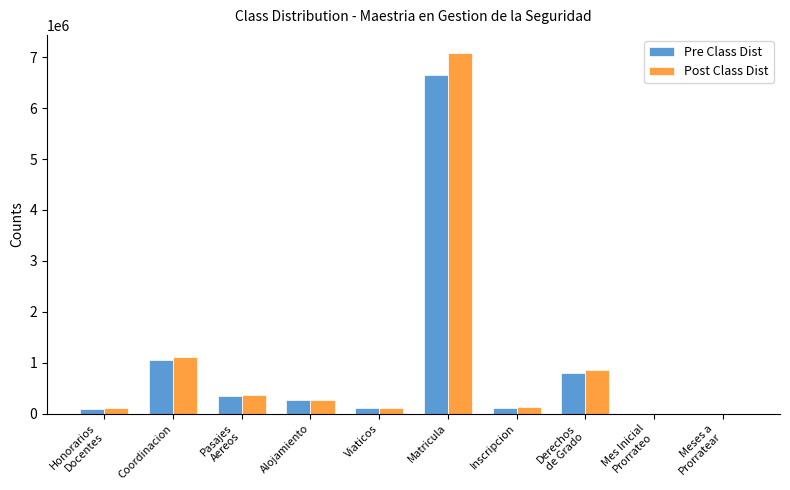

Is it true that Post Class Dist equals 276900.0 at Alojamiento?

True